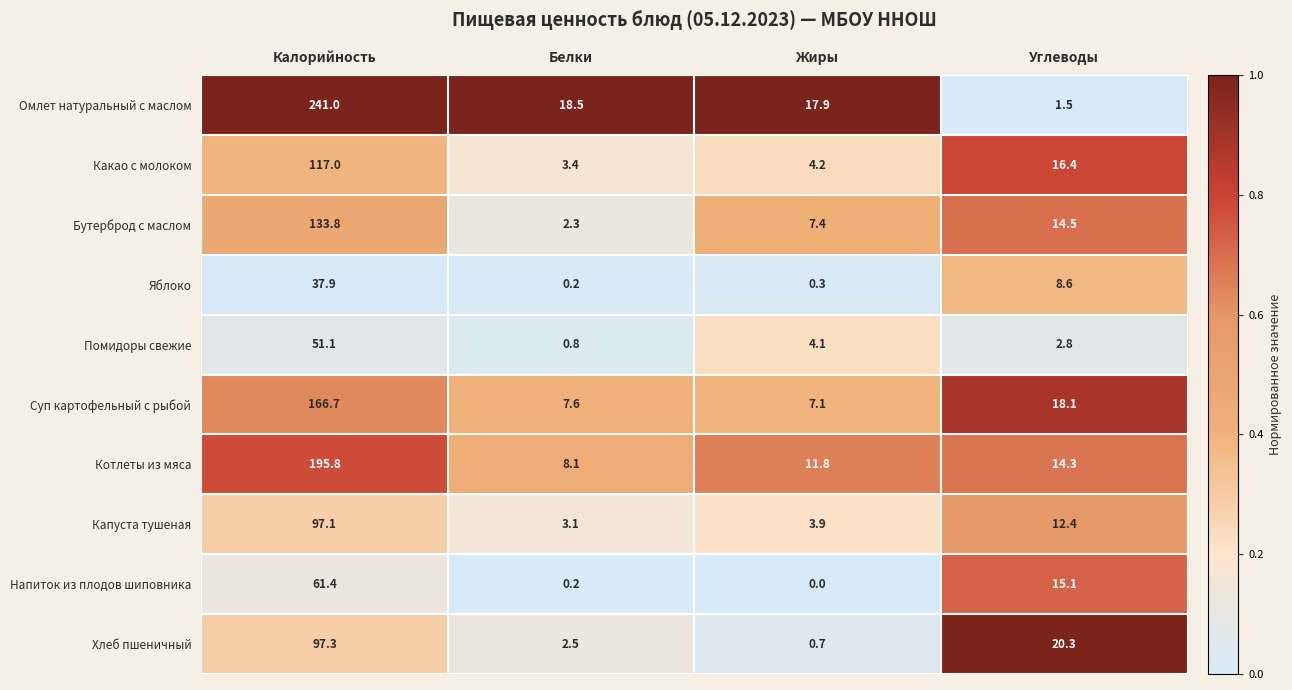

What is the highest value of the Бутерброд с маслом series?

133.8